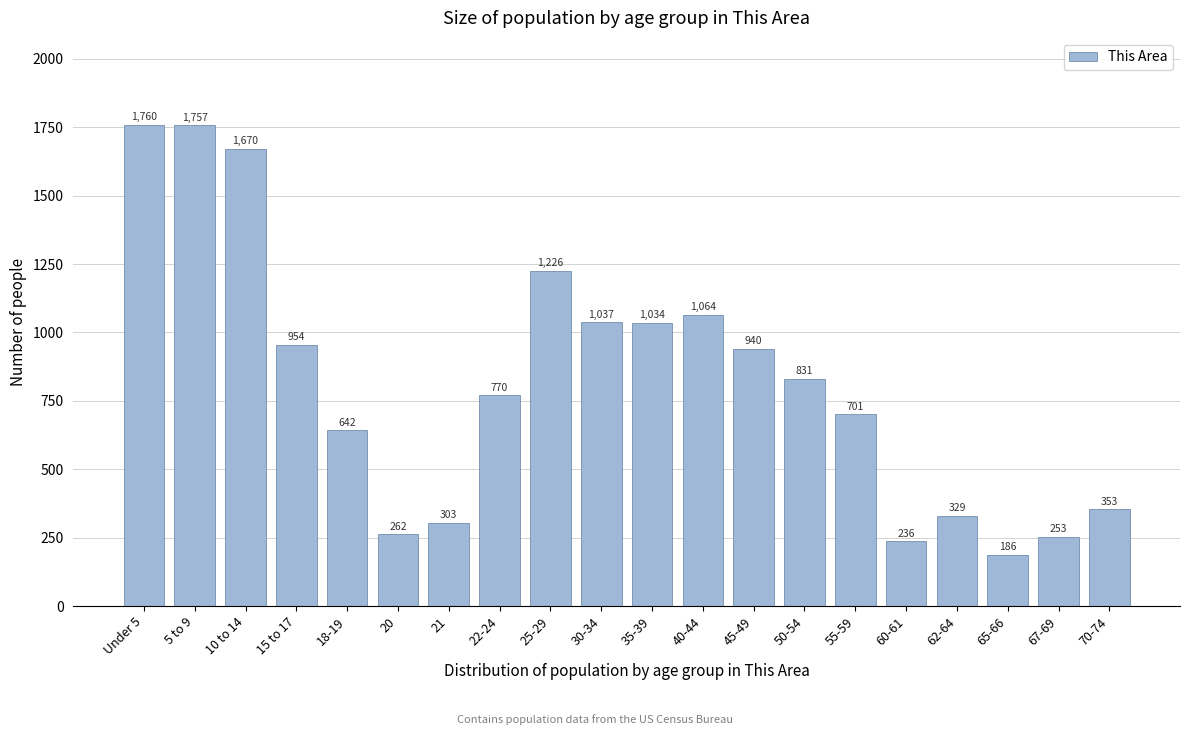

Reading left to right, extract all data points from this chart.

1760	1757	1670	954	642	262	303	770	1226	1037	1034	1064	940	831	701	236	329	186	253	353